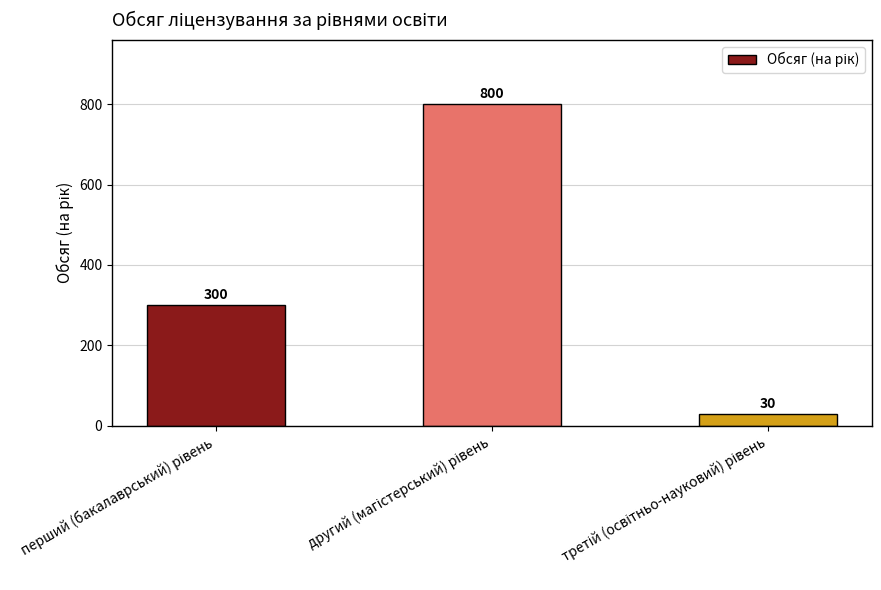

Count the values in the range 30 to 800.

3